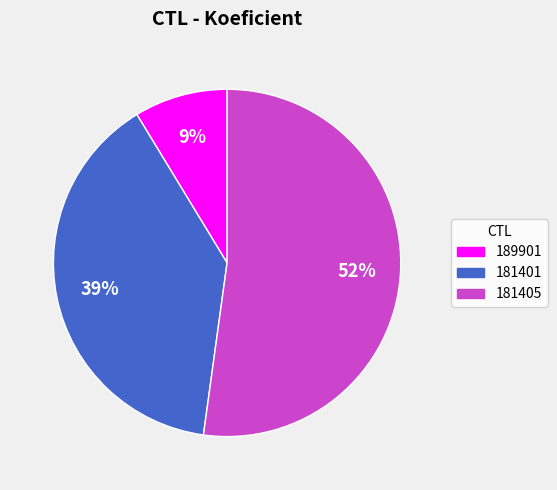

Rank the categories by value from highest to lowest.

181405, 181401, 189901